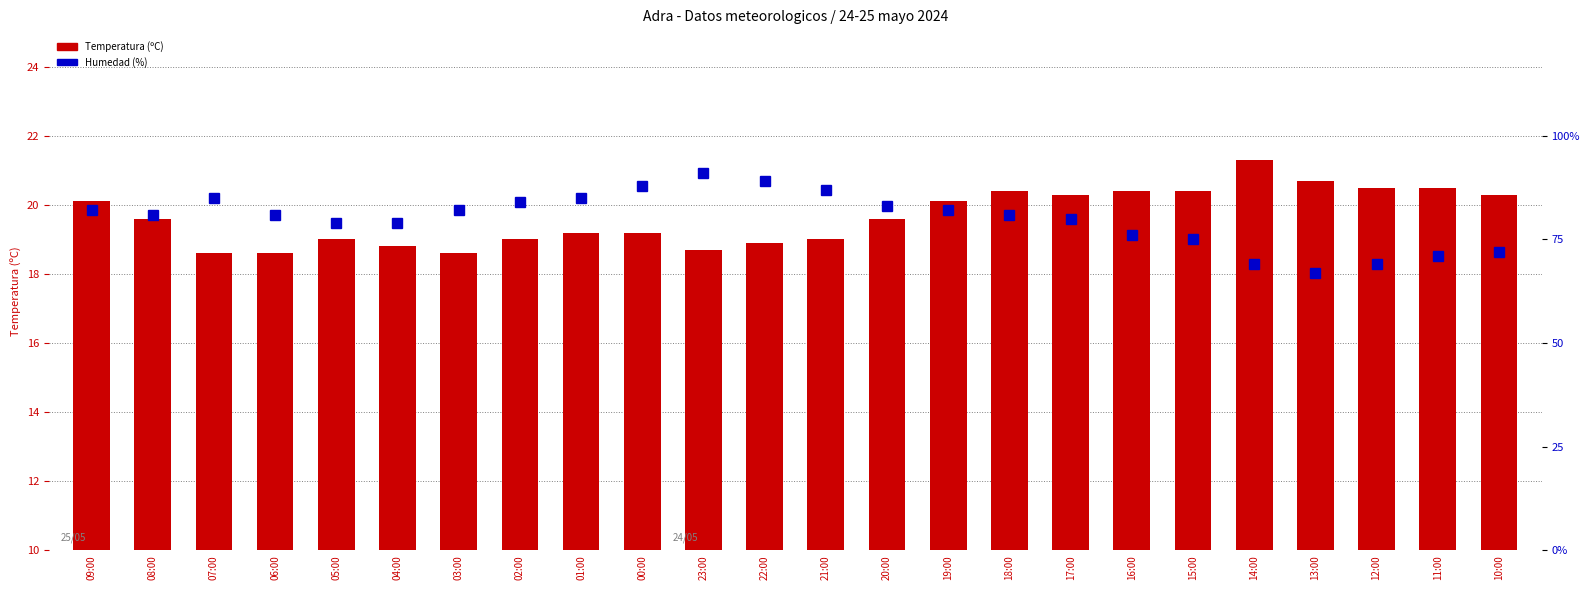

What is the sum of the Temperatura (ºC) values at 22:00 and 15:00?

39.3